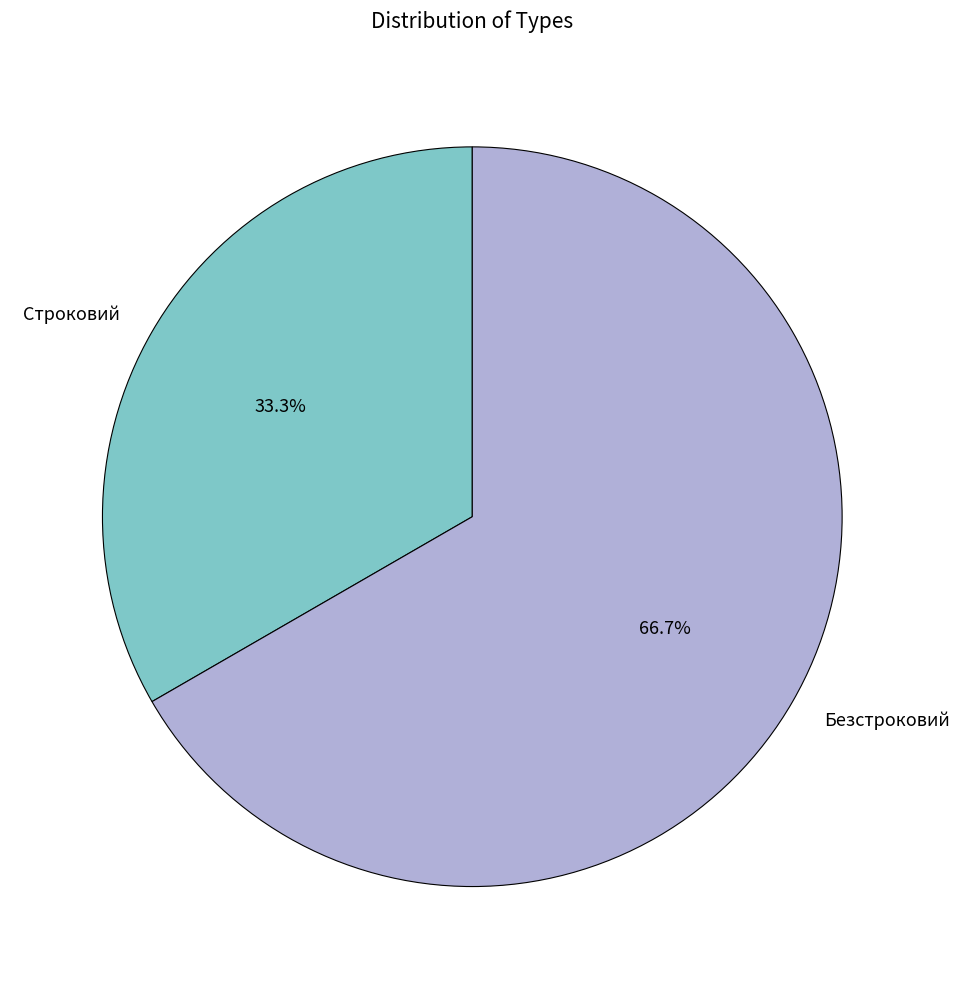

How many slices are in this pie chart?

2